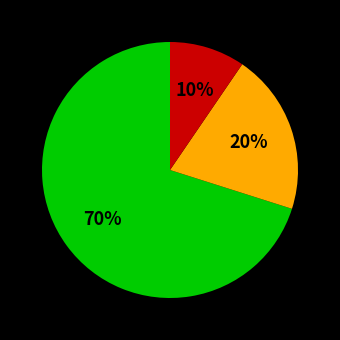

Does any single category account for the majority?

Yes